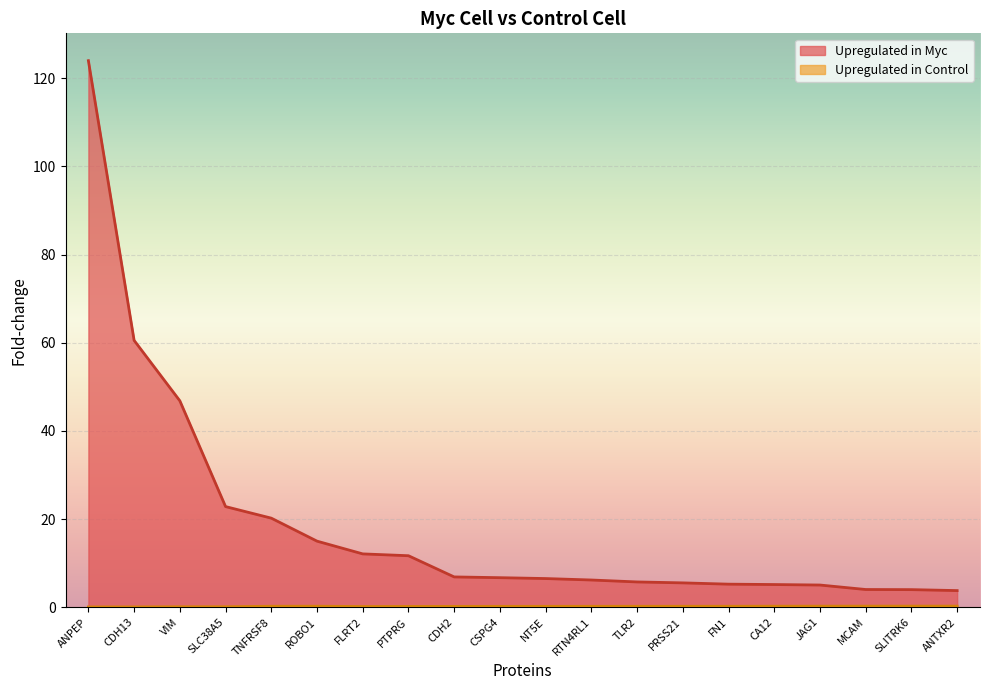

List the labels in order of Upregulated in Control value, smallest first.

ANPEP, CDH13, VIM, SLC38A5, FLRT2, PTPRG, CDH2, CSPG4, NT5E, RTN4RL1, TLR2, PRSS21, FN1, TNFRSF8, ROBO1, CA12, JAG1, MCAM, SLITRK6, ANTXR2